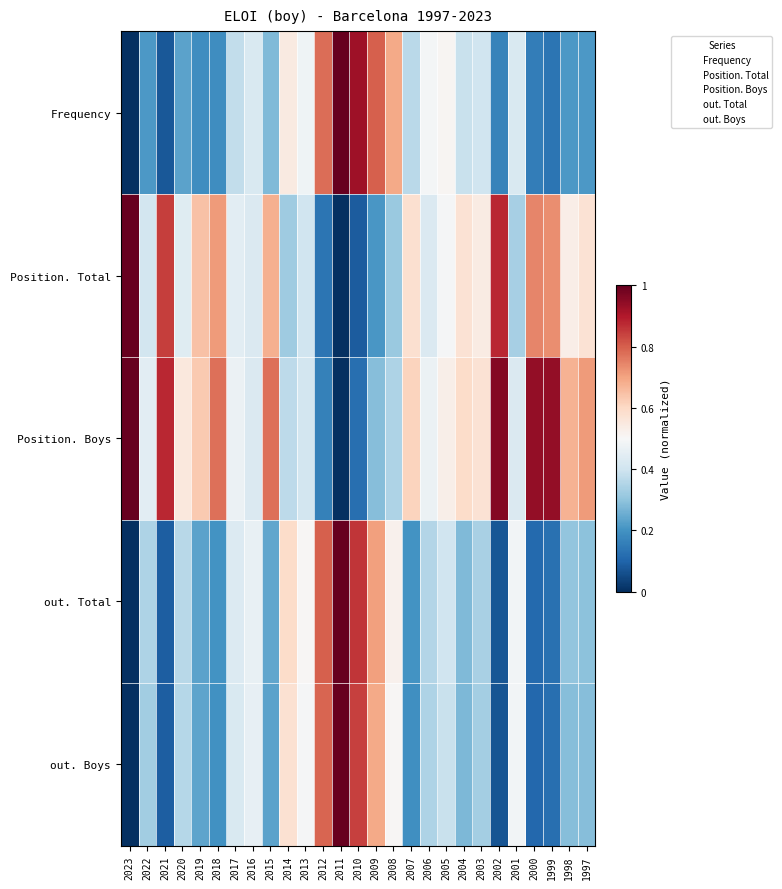

Reading left to right, list all the values displayed in this chart.

Frequency: 2023=0.0	2022=0.2	2021=0.1	2020=0.2	2019=0.2	2018=0.2	2017=0.4	2016=0.4	2015=0.3	2014=0.5	2013=0.5	2012=0.8	2011=1.0	2010=0.9	2009=0.8	2008=0.7	2007=0.4	2006=0.5	2005=0.5	2004=0.4	2003=0.4	2002=0.2	2001=0.4	2000=0.2	1999=0.1	1998=0.2	1997=0.2
Position. Total: 2023=1.0	2022=0.4	2021=0.8	2020=0.4	2019=0.6	2018=0.7	2017=0.4	2016=0.4	2015=0.7	2014=0.3	2013=0.4	2012=0.1	2011=0.0	2010=0.1	2009=0.2	2008=0.3	2007=0.6	2006=0.4	2005=0.5	2004=0.6	2003=0.5	2002=0.9	2001=0.3	2000=0.7	1999=0.7	1998=0.5	1997=0.6
Position. Boys: 2023=1.0	2022=0.4	2021=0.9	2020=0.6	2019=0.6	2018=0.8	2017=0.5	2016=0.4	2015=0.8	2014=0.4	2013=0.4	2012=0.2	2011=0.0	2010=0.1	2009=0.3	2008=0.3	2007=0.6	2006=0.5	2005=0.5	2004=0.6	2003=0.6	2002=1.0	2001=0.4	2000=0.9	1999=0.9	1998=0.7	1997=0.7
out. Total: 2023=0.0	2022=0.3	2021=0.1	2020=0.4	2019=0.2	2018=0.2	2017=0.4	2016=0.5	2015=0.2	2014=0.6	2013=0.5	2012=0.8	2011=1.0	2010=0.9	2009=0.7	2008=0.5	2007=0.2	2006=0.4	2005=0.4	2004=0.3	2003=0.3	2002=0.1	2001=0.5	2000=0.1	1999=0.1	1998=0.3	1997=0.3
out. Boys: 2023=0.0	2022=0.3	2021=0.1	2020=0.4	2019=0.2	2018=0.2	2017=0.4	2016=0.5	2015=0.2	2014=0.6	2013=0.5	2012=0.8	2011=1.0	2010=0.8	2009=0.7	2008=0.5	2007=0.2	2006=0.3	2005=0.4	2004=0.3	2003=0.3	2002=0.1	2001=0.5	2000=0.1	1999=0.1	1998=0.3	1997=0.3